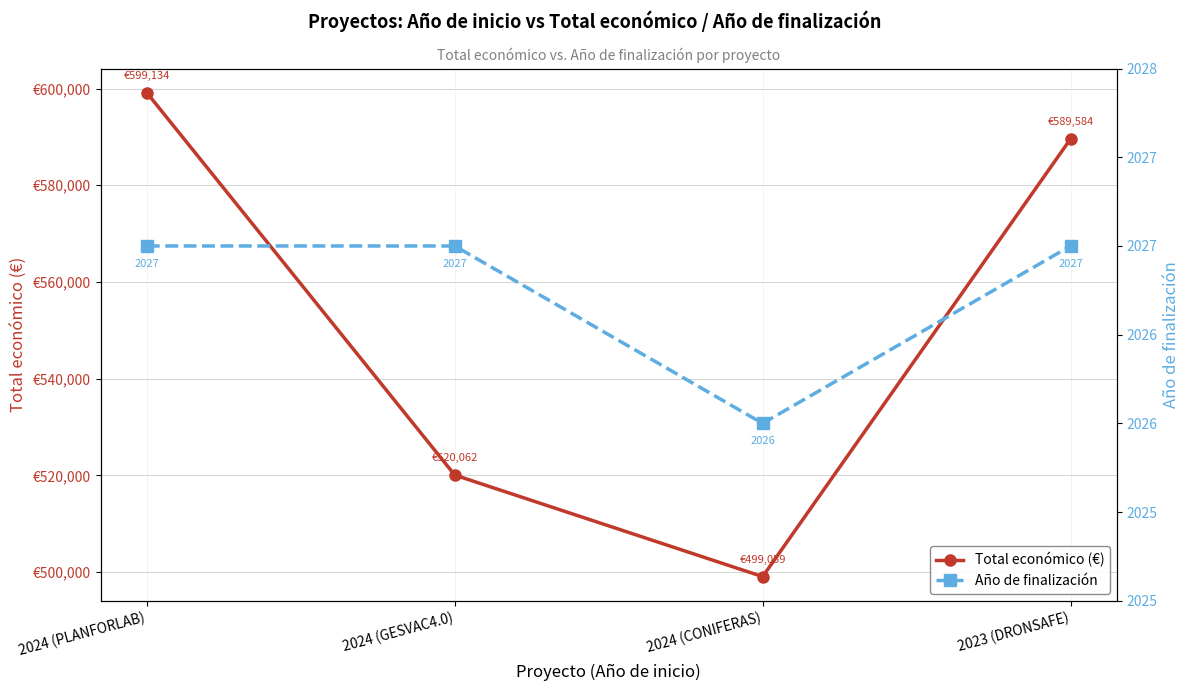

What is the label of the 2nd point from the left?

2024 (GESVAC4.0)